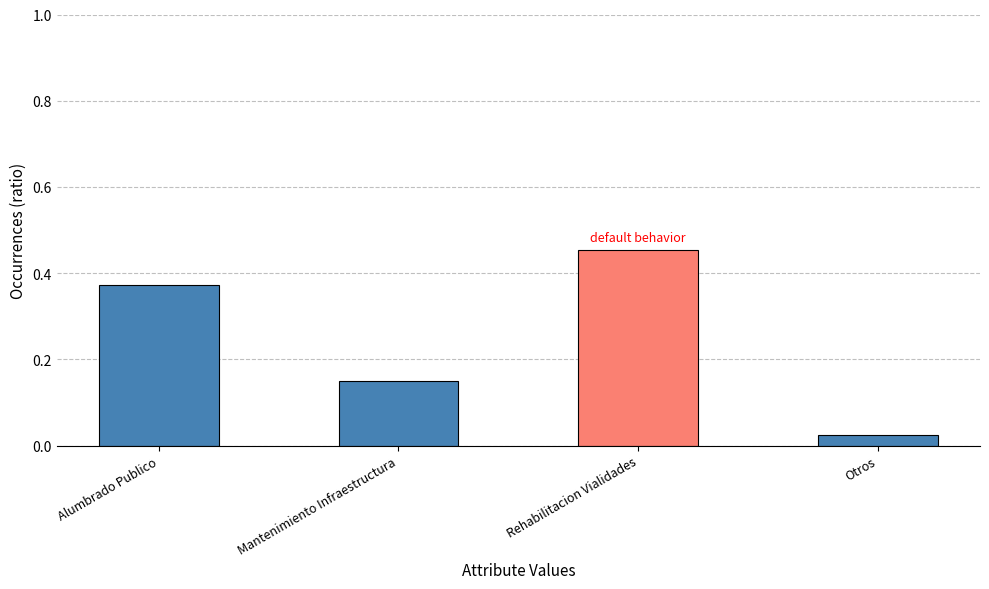

What is the sum of all values?

1.0